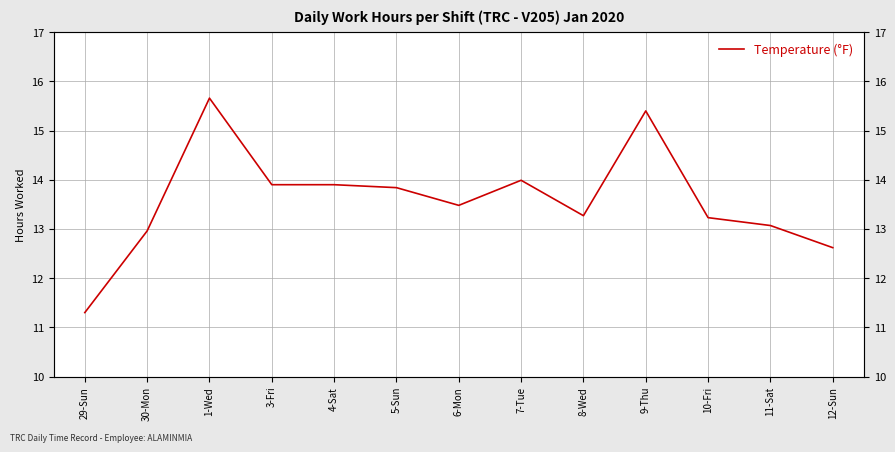

What is the label of the 3rd point from the right?

10-Fri